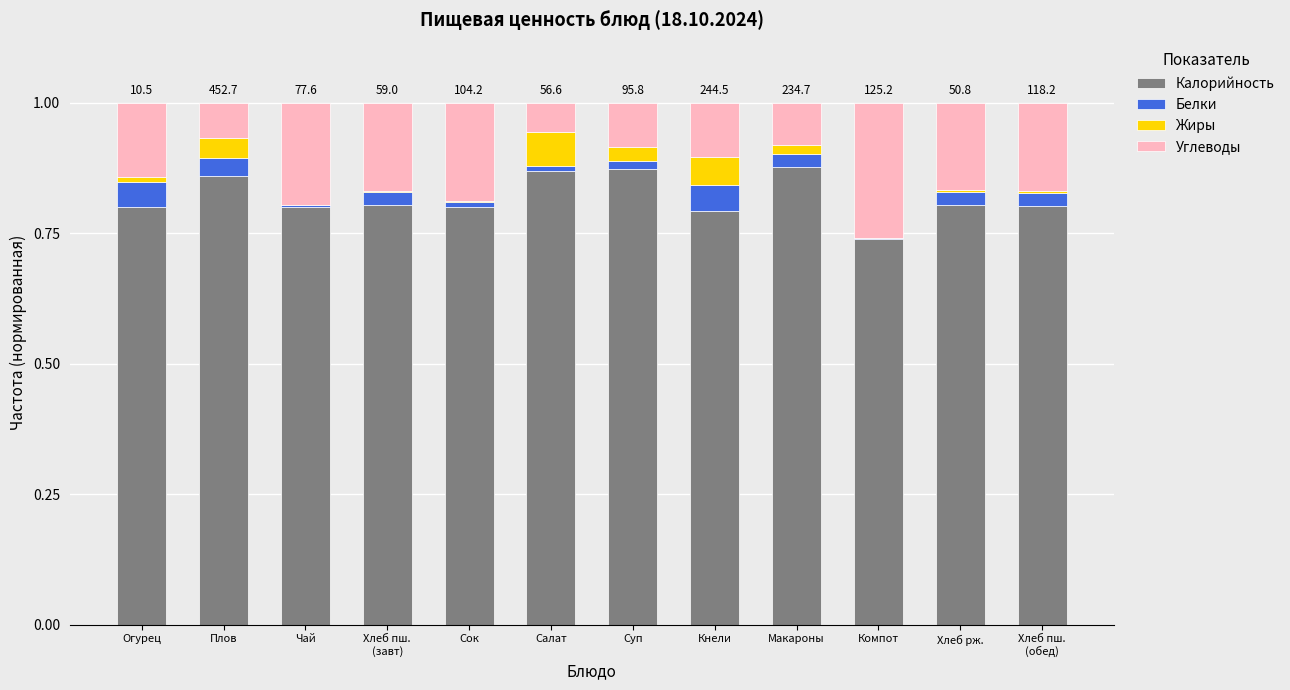

What value does the Калорийность series have at Кнели?

0.8